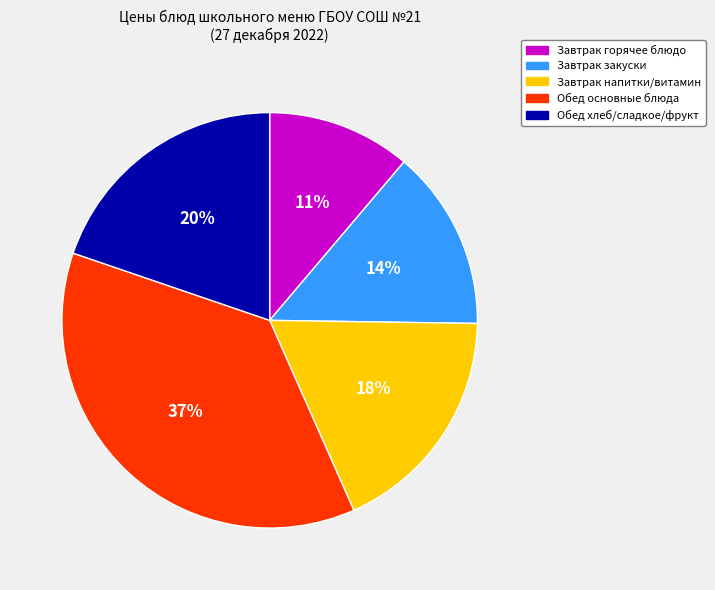

How many slices are in this pie chart?

5